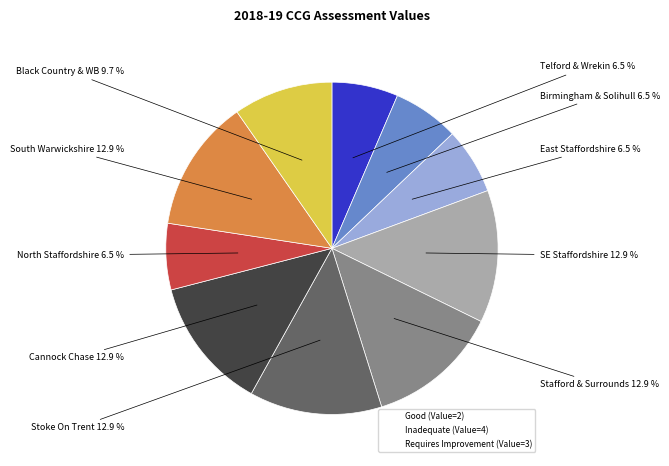

Is there any slice that represents more than half of the pie?

No